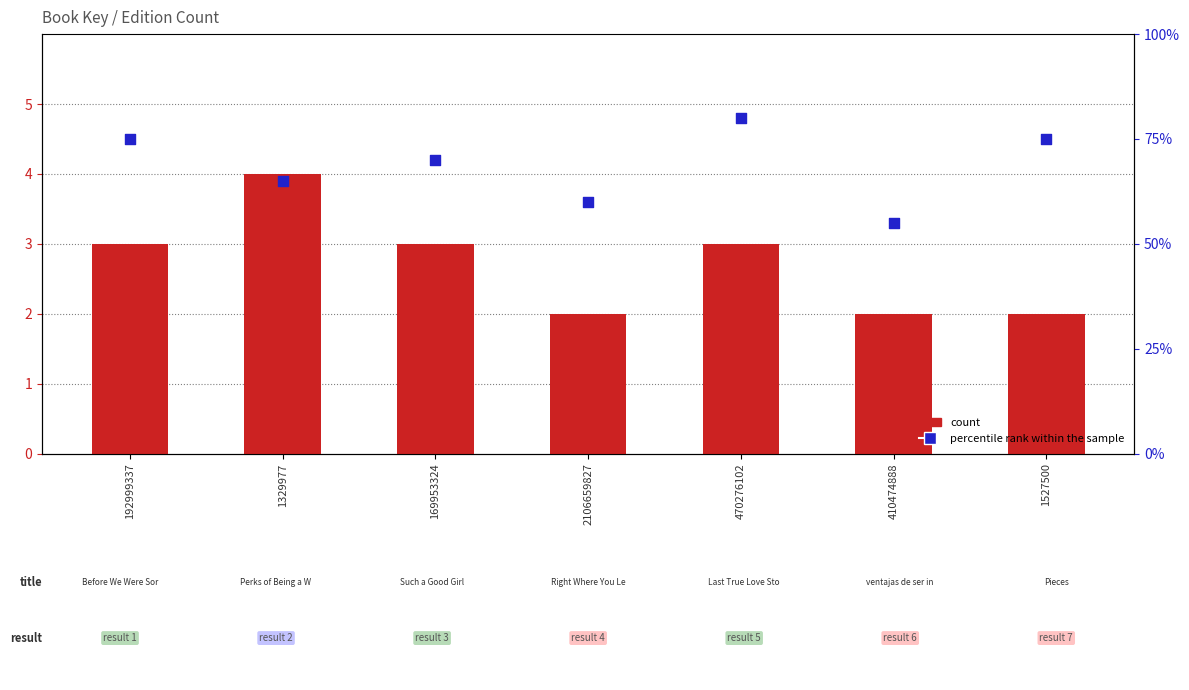

Is the value of count at 1527500 greater than the value of percentile rank within the sample at 410474888?

No